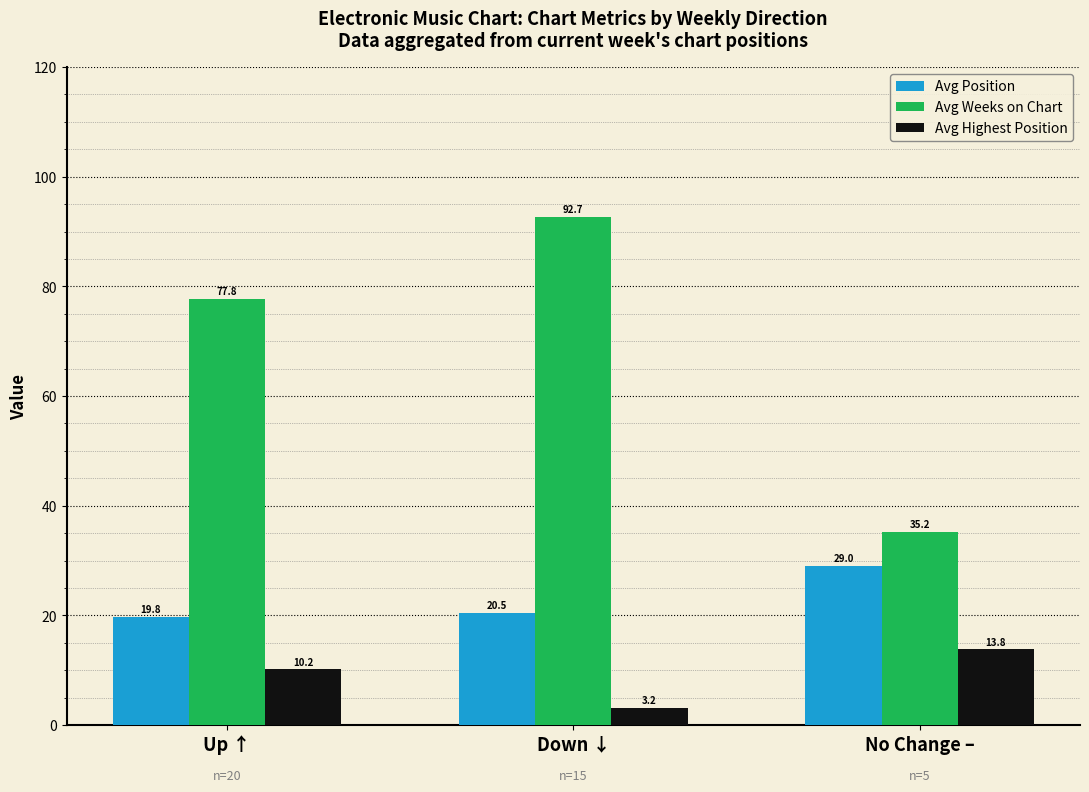

What is the minimum value for Avg Weeks on Chart?

35.2